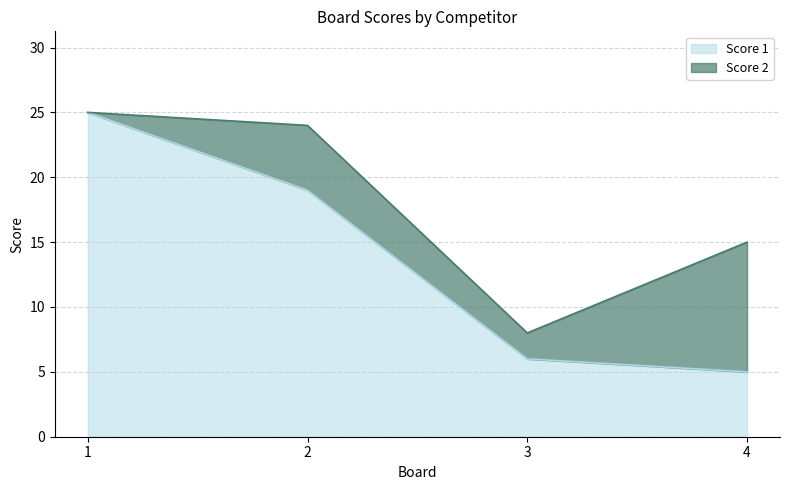

What is the value of the 1st point from the left?

25